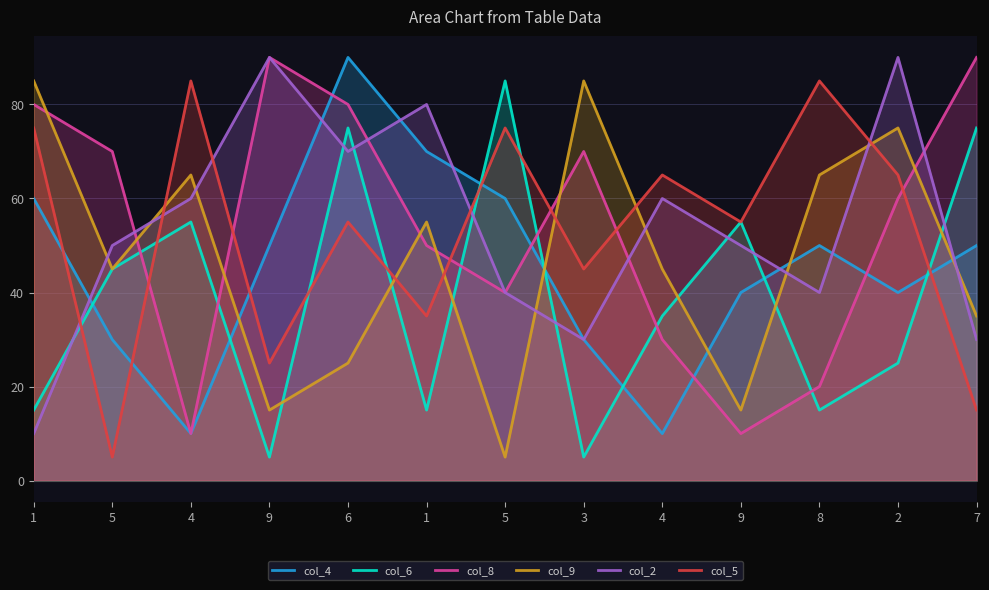

Reading right to left, what are all the values shown in this chart?

col_4: 50	40	50	40	10	30	60	70	90	50	10	30	60
col_6: 75	25	15	55	35	5	85	15	75	5	55	45	15
col_8: 90	60	20	10	30	70	40	50	80	90	10	70	80
col_9: 35	75	65	15	45	85	5	55	25	15	65	45	85
col_2: 30	90	40	50	60	30	40	80	70	90	60	50	10
col_5: 15	65	85	55	65	45	75	35	55	25	85	5	75